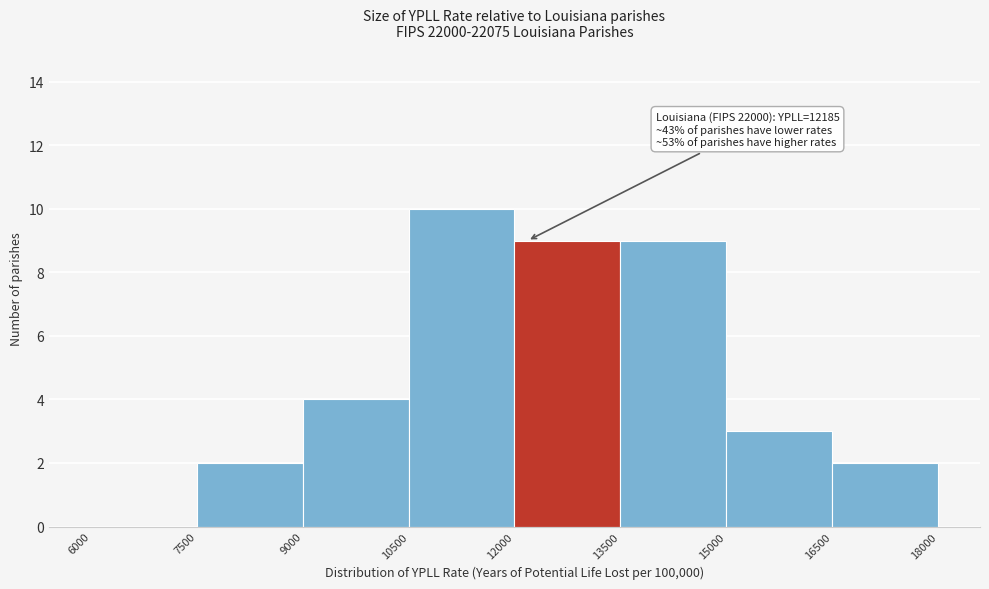

Over which range of the x-axis is the bar tallest?

10500 to 12000